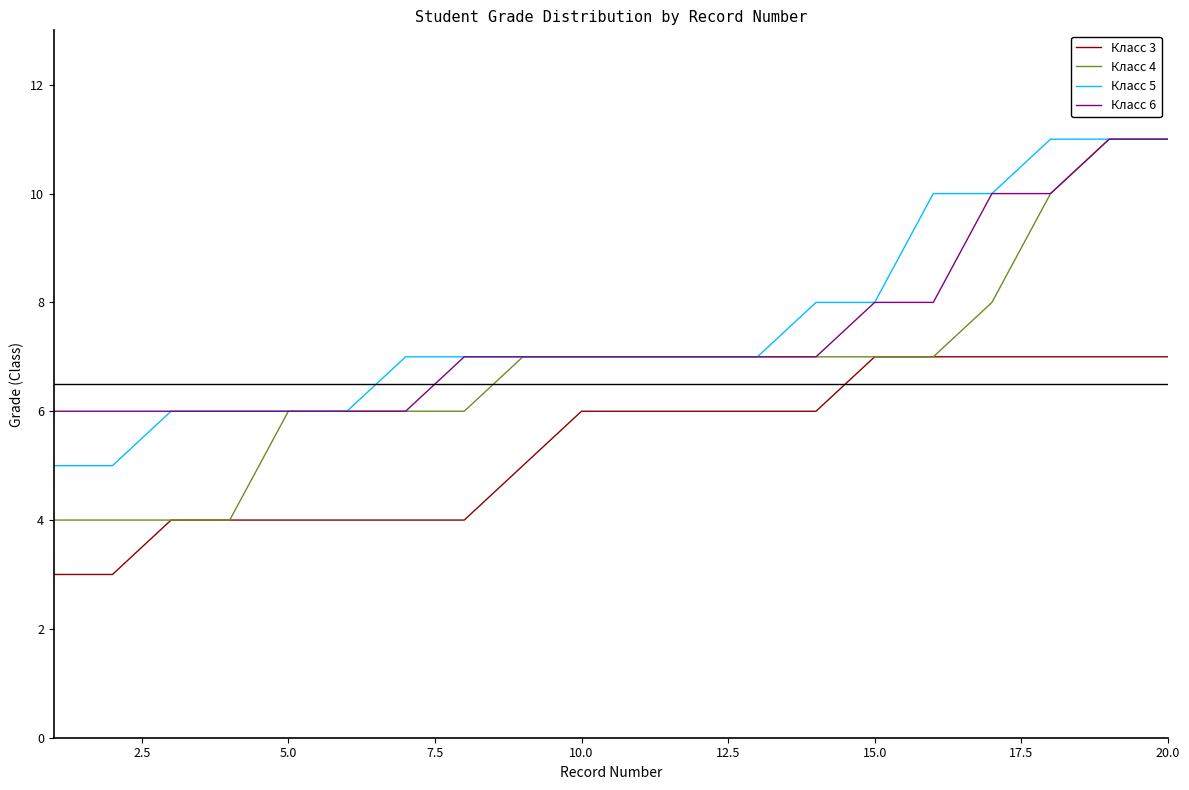

Which series has the widest spread of values?

Класс 4